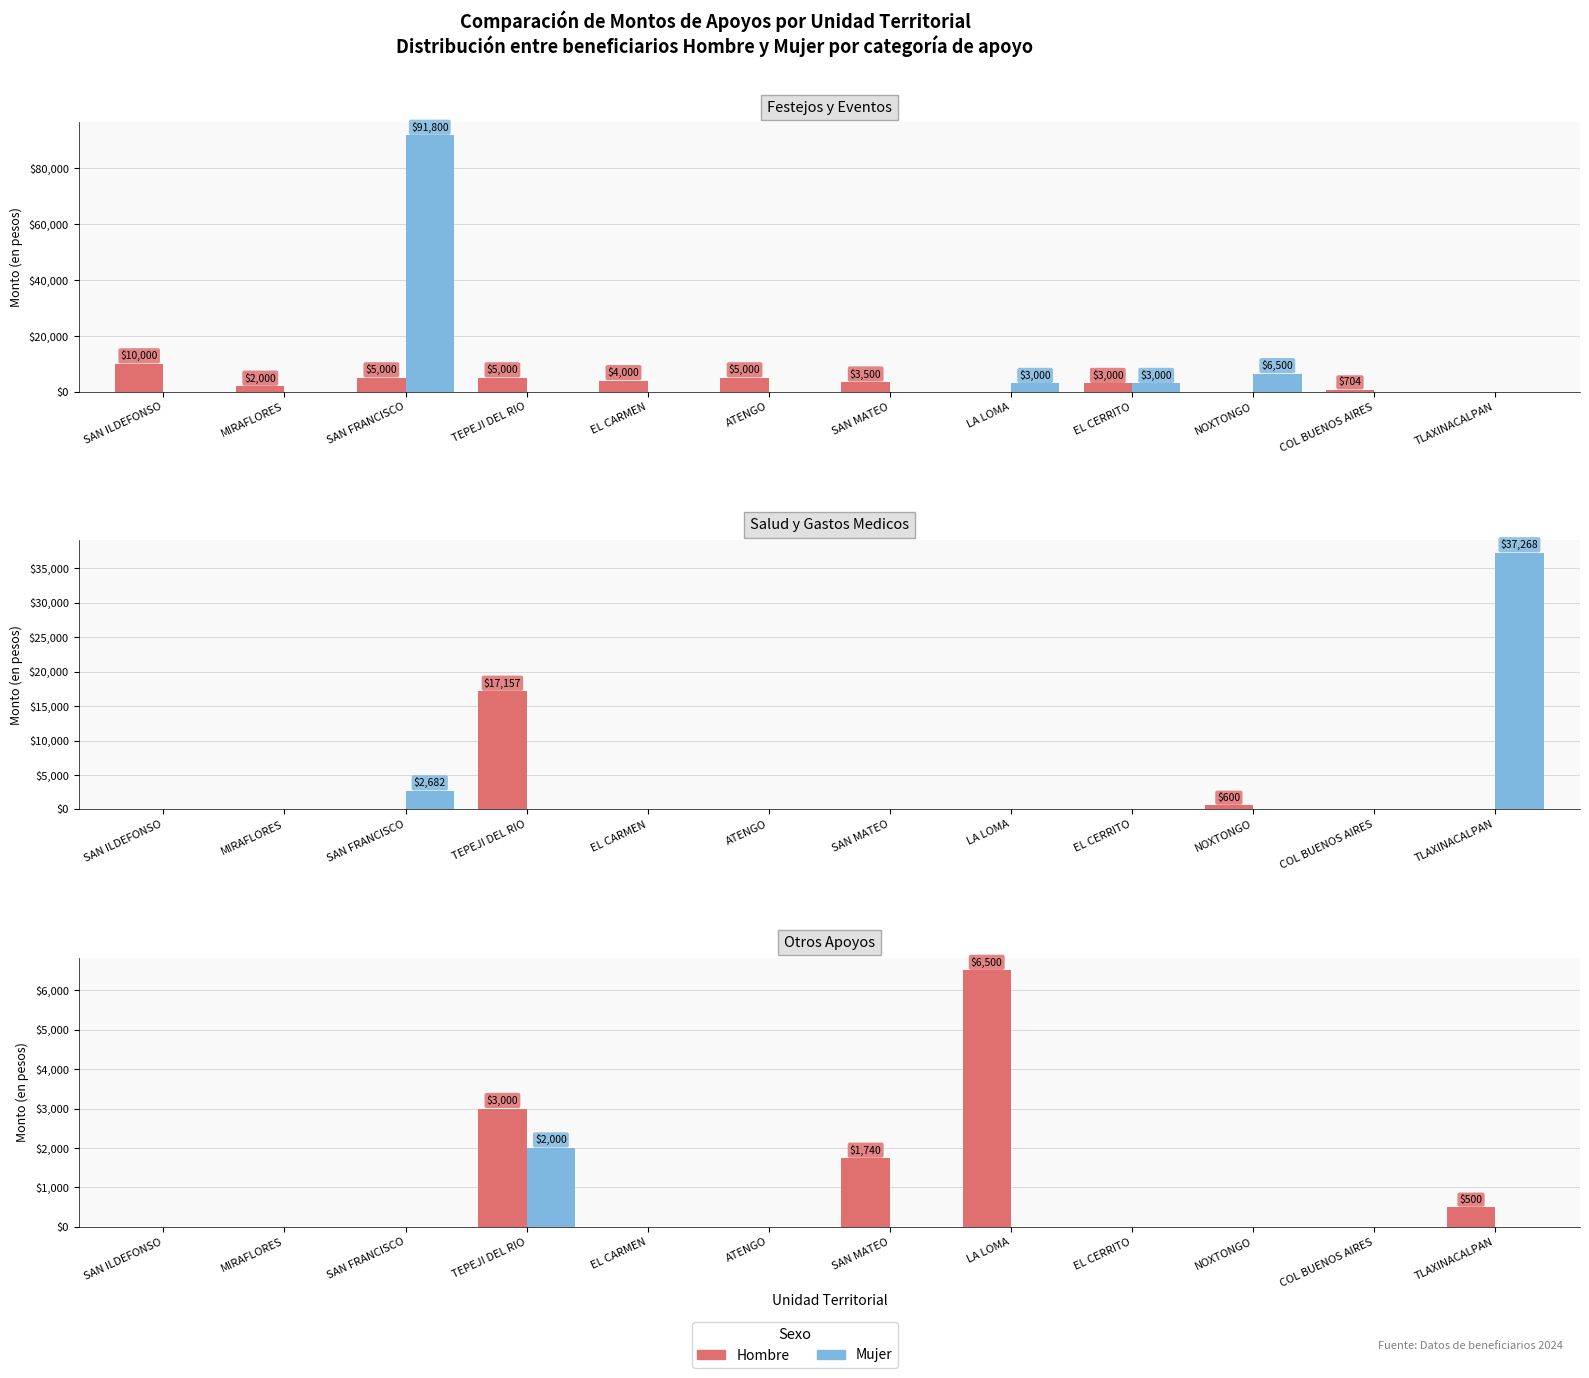

Where is Mujer nearest to the value 1000?

SAN ILDEFONSO